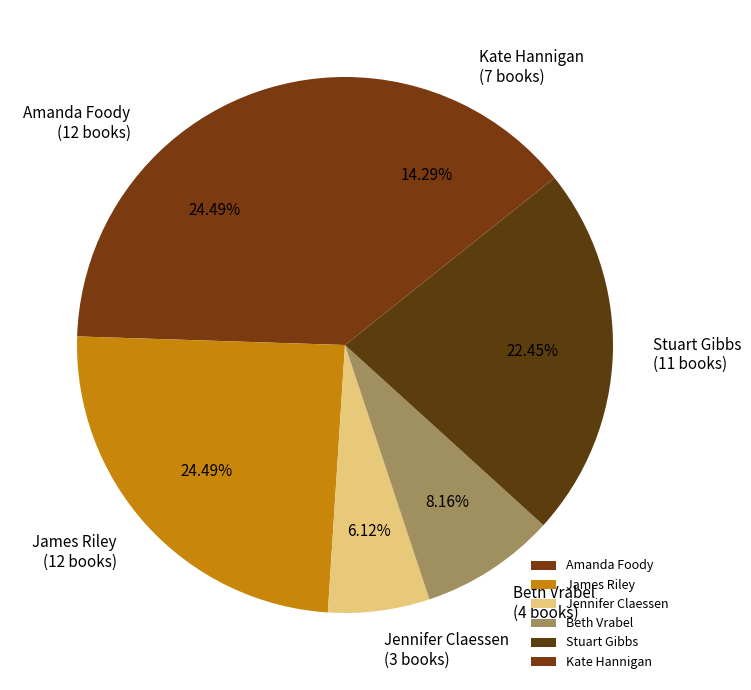

Between Jennifer Claessen and James Riley, which is larger?

James Riley